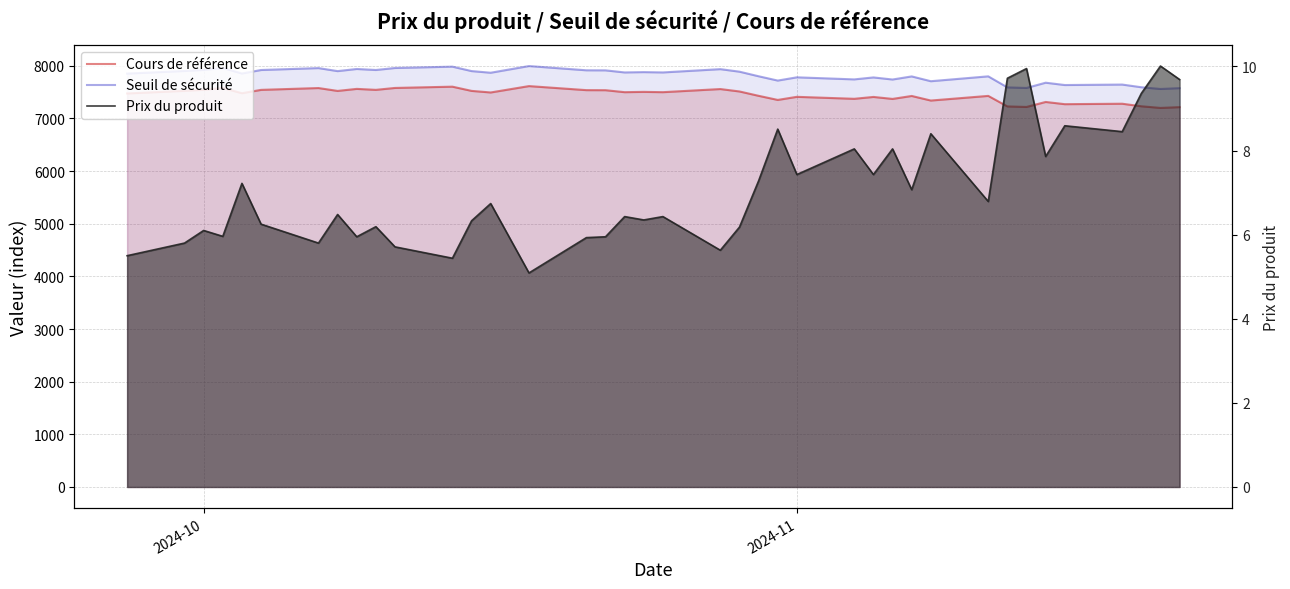

How many lines are shown in the chart?

3